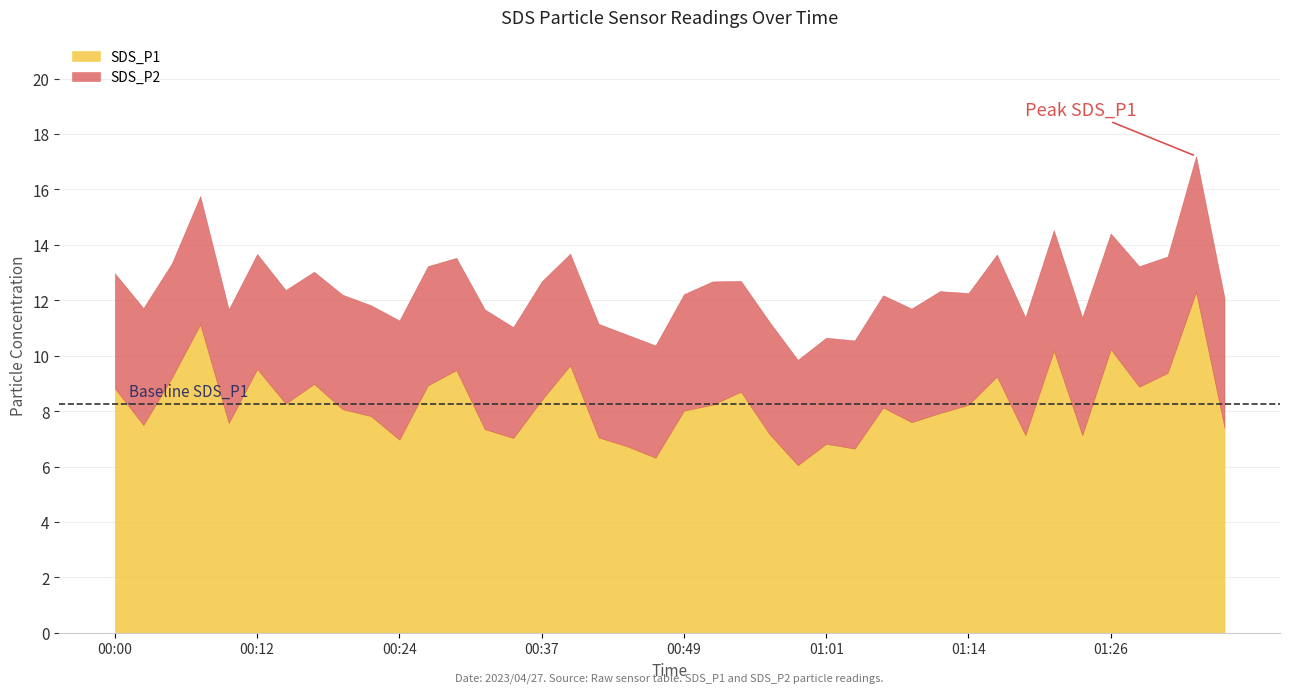

What is the greatest value displayed?

12.3